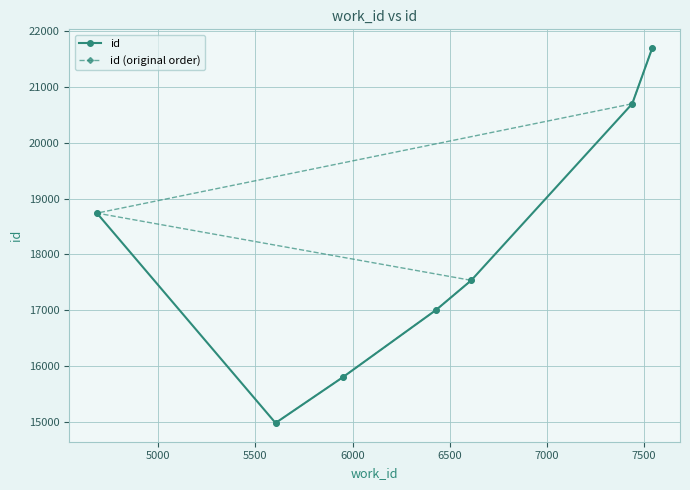

What is the value of the id point at the 1st from the left?

18741